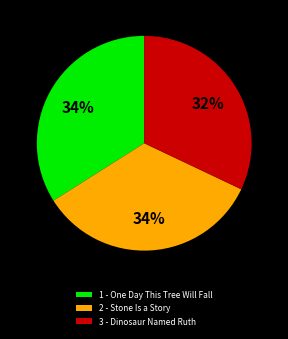

Which slice is the smallest?

3 - Dinosaur Named Ruth